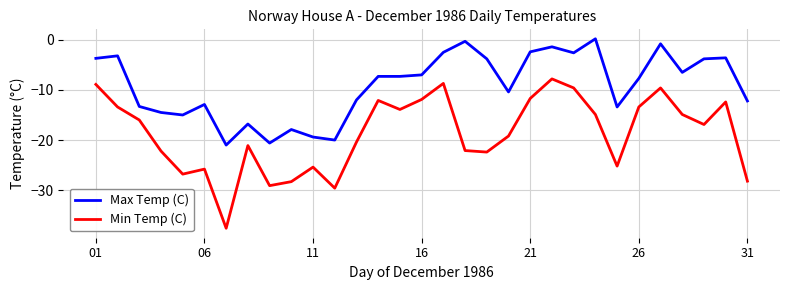

Which series has the widest spread of values?

Min Temp (C)